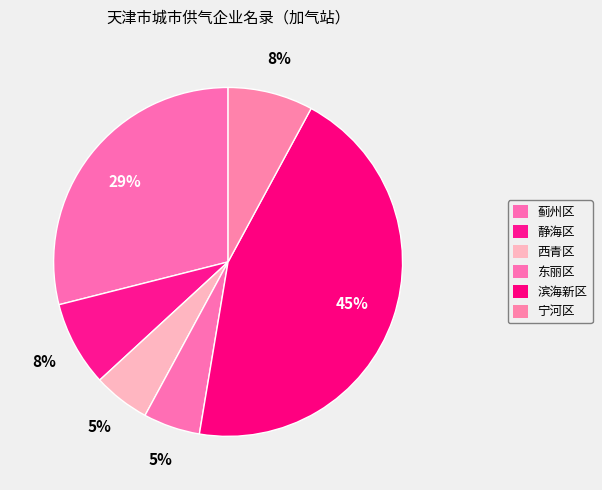

Does 蓟州区 represent more than half of the total?

No